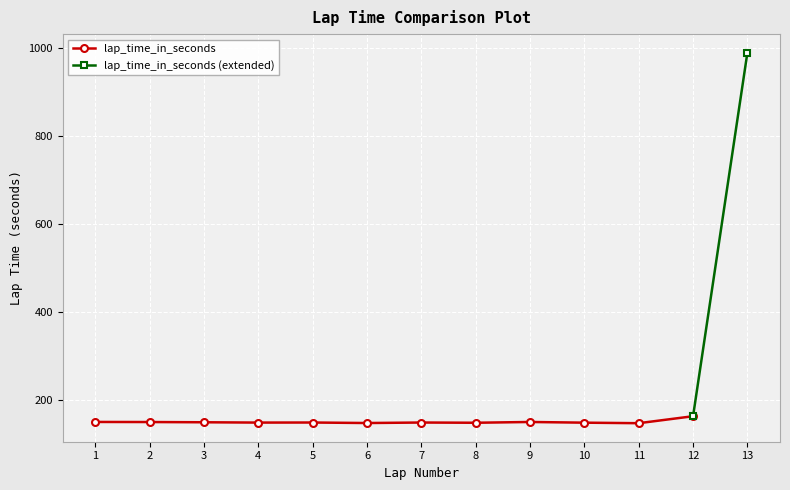

What is the average value?

214.0